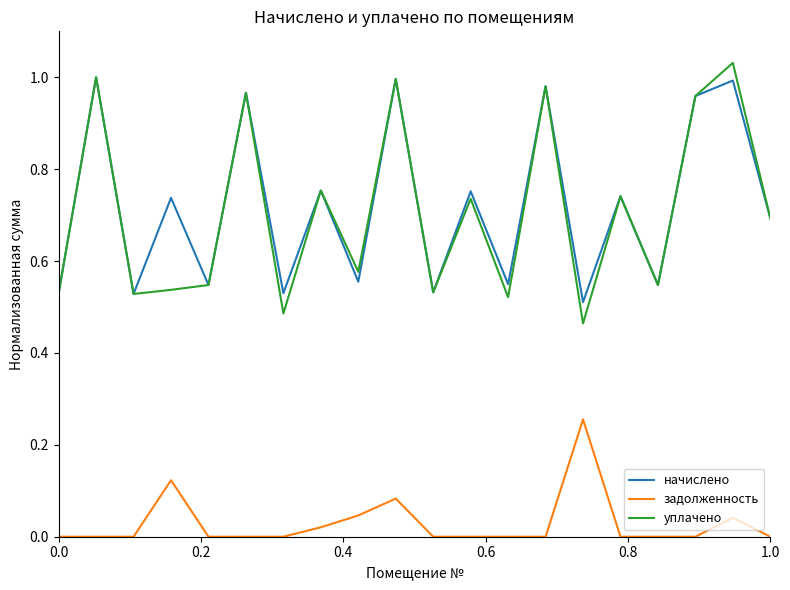

True or false: начислено and задолженность cross at least once.

False